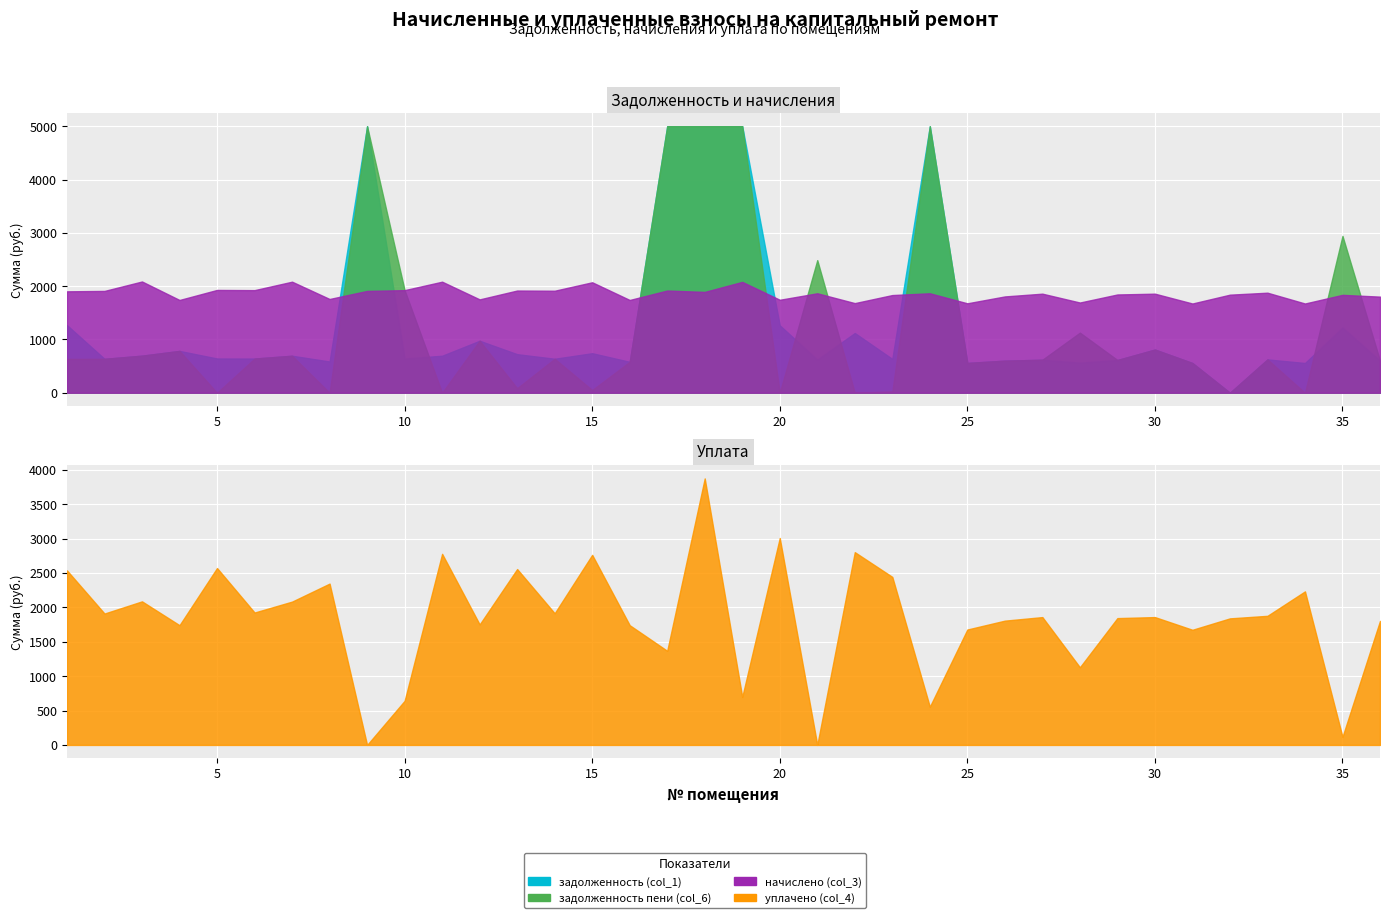

Rank the series at 31 from lowest to highest value.

задолженность (col_1), задолженность пени (col_6), начислено (col_3), уплачено (col_4)